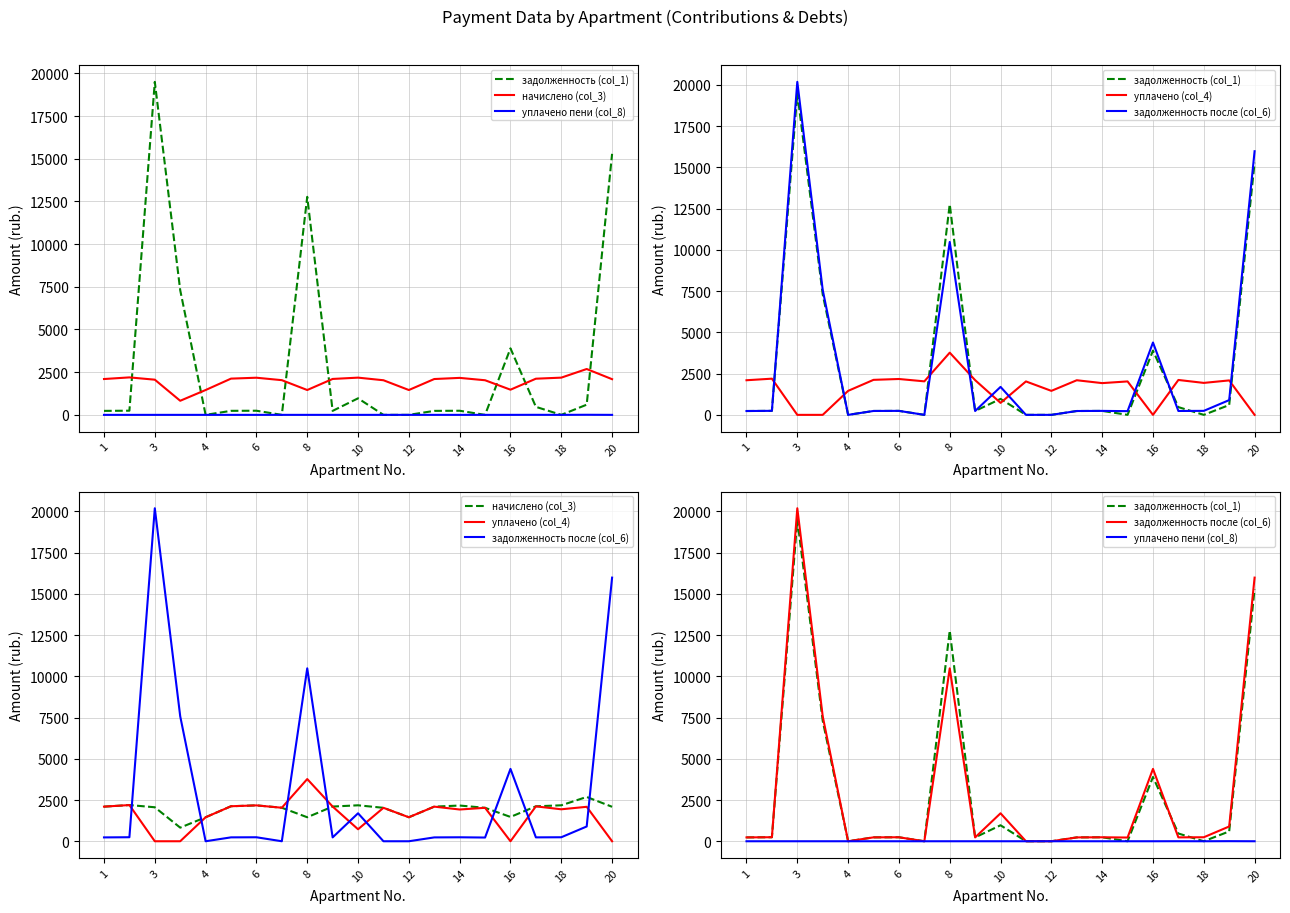

What is the difference between the maximum and minimum values in the задолженность после (col_6) series?

20189.7